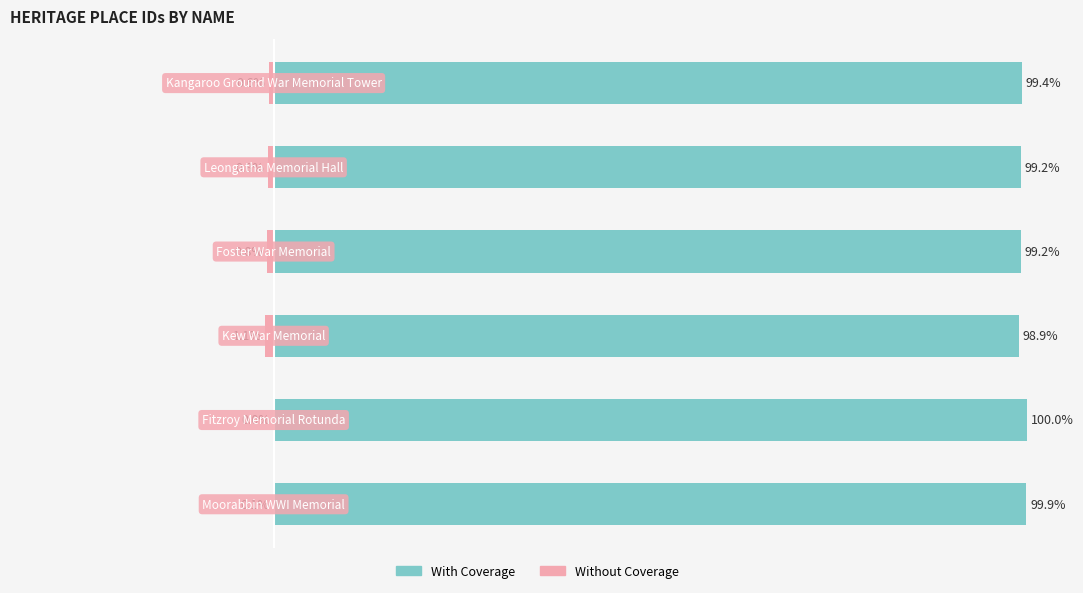

Count the number of categories in the chart.

6